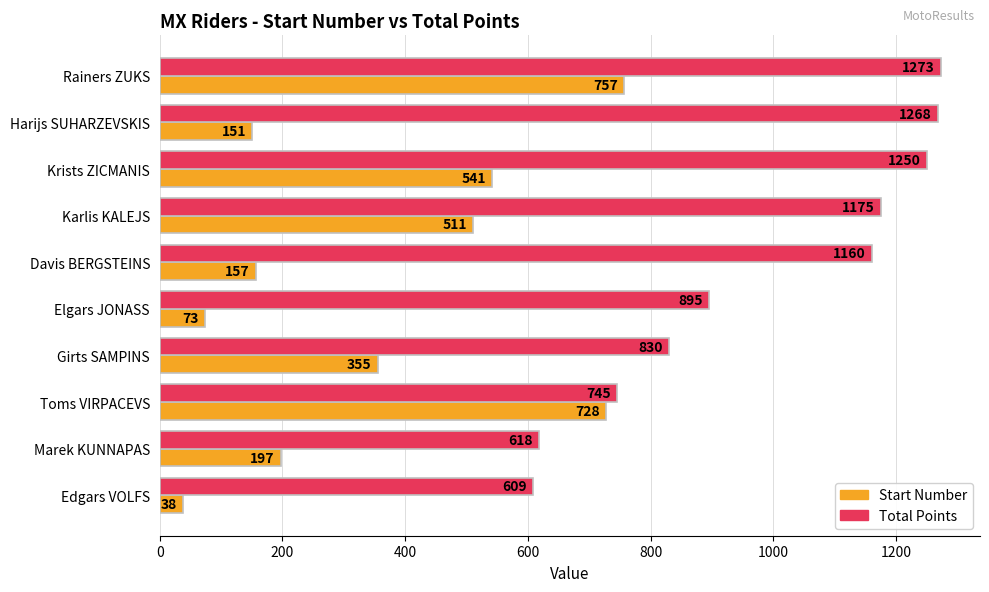

How many data points does each series have?

10